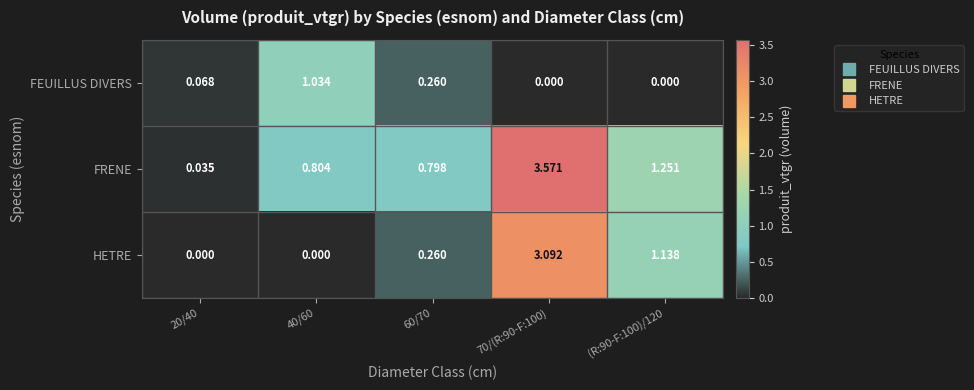

Which series changed the most between 40/60 and 70/(R:90-F:100)?

HETRE